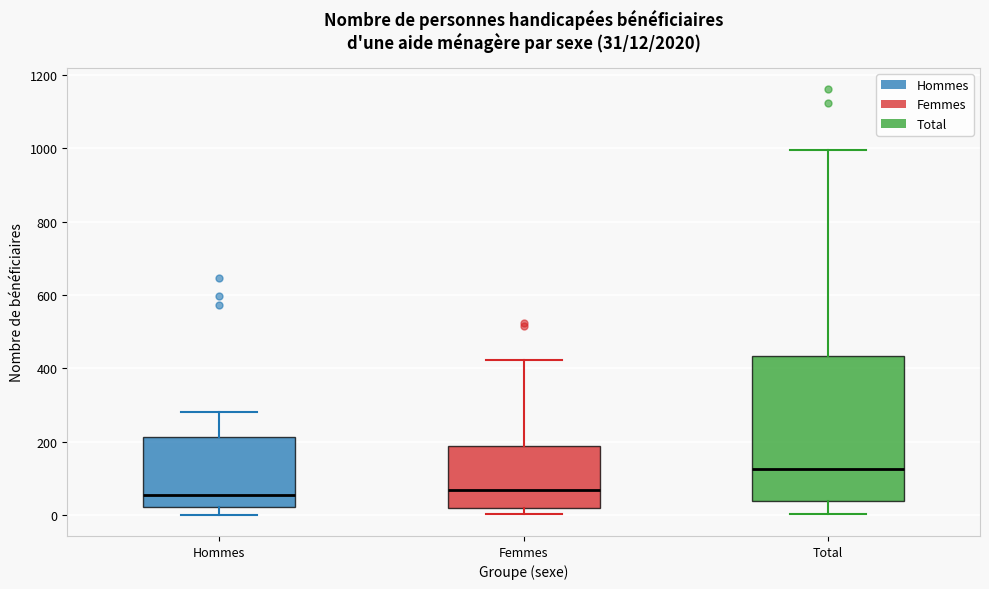

Comparing the boxes themselves (not the whiskers), which one is the tallest?

Total